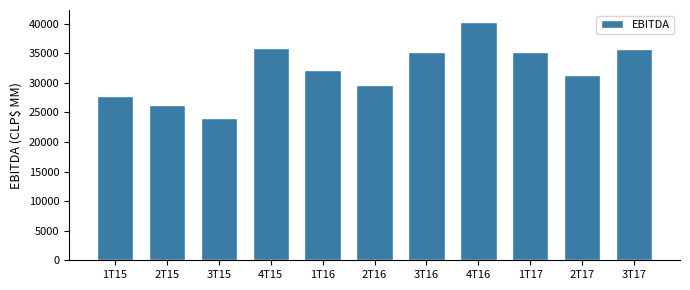

What is the difference between the values at 2T16 and 3T16?

5465.2